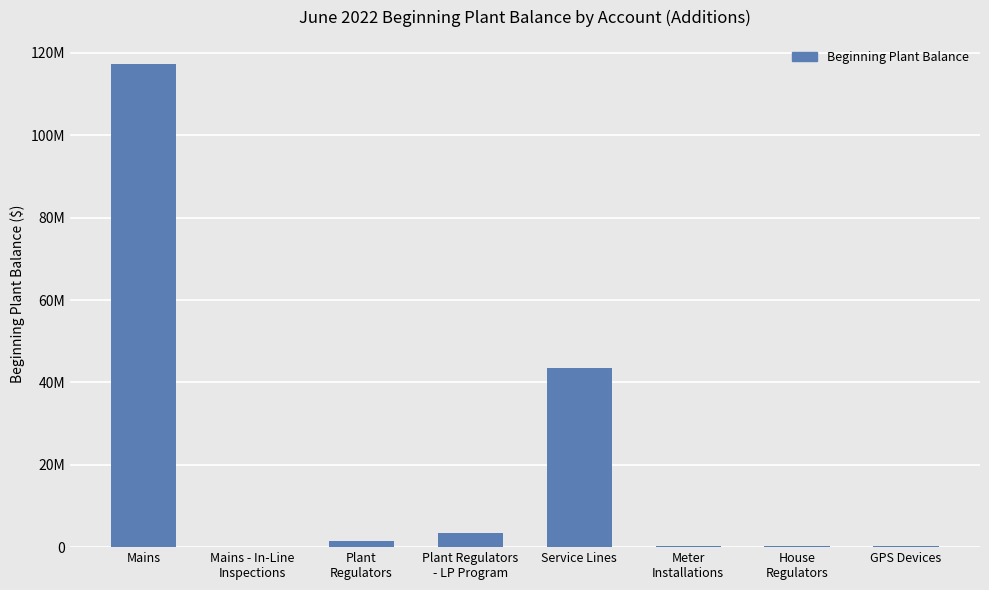

Does the chart contain stacked bars?

No